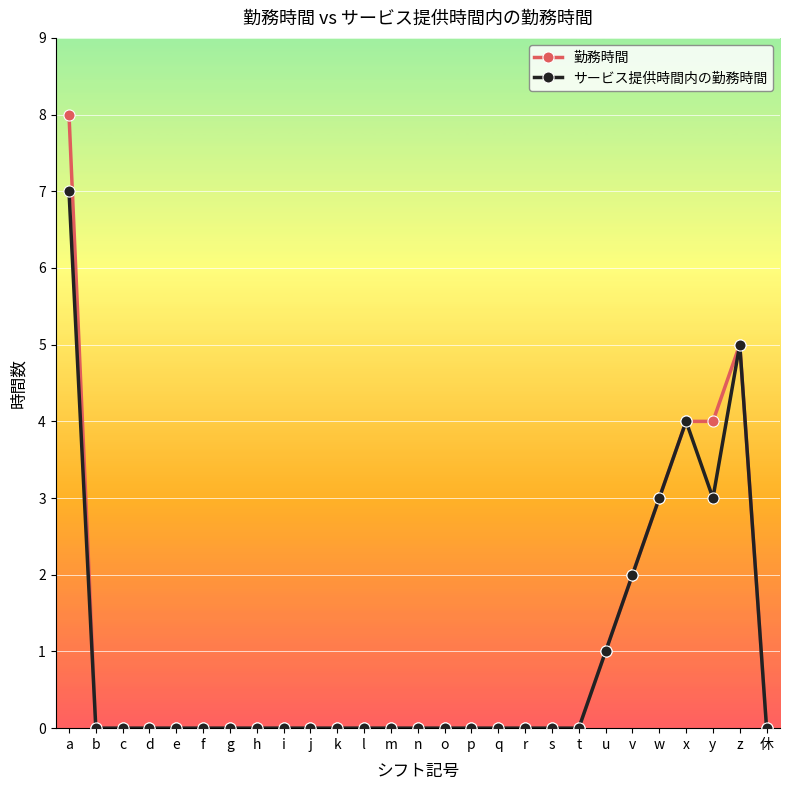

The サービス提供時間内の勤務時間 series shows -4 at g. True or false?

False